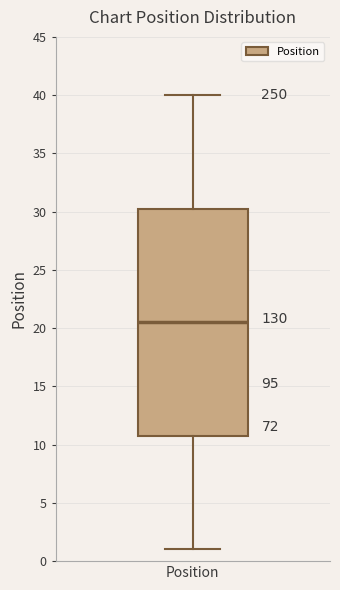

Where does the upper whisker of the box for Position end on the y-axis? The values are not printed on the chart, so give them approximately, as read against the axis.

40.0